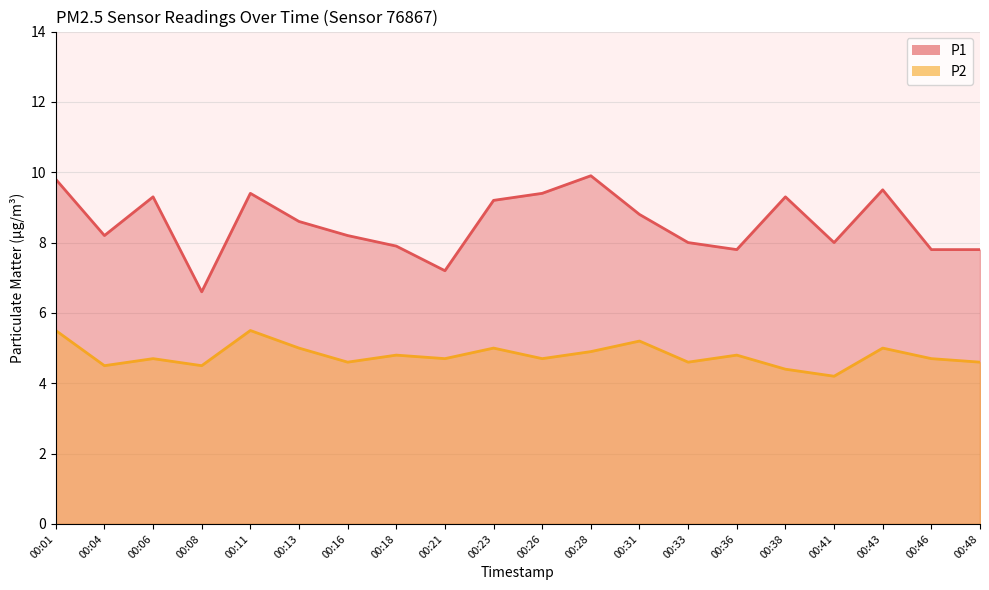

Which series has the largest range (max minus min)?

P1